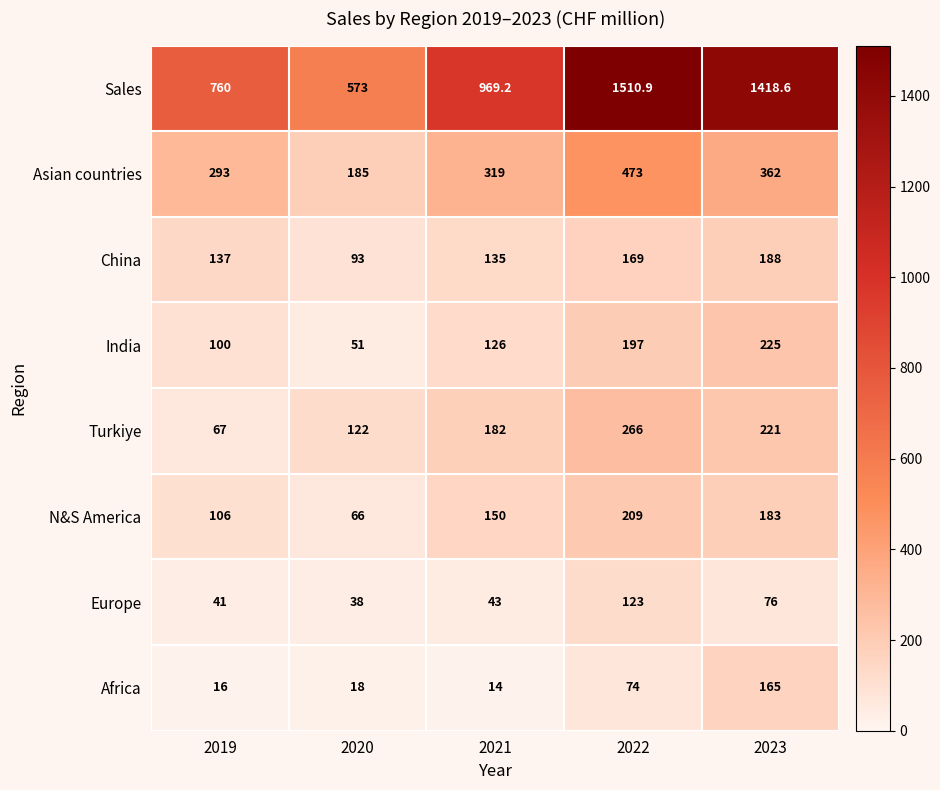

What is the approximate value of Africa at 2019?

16.0